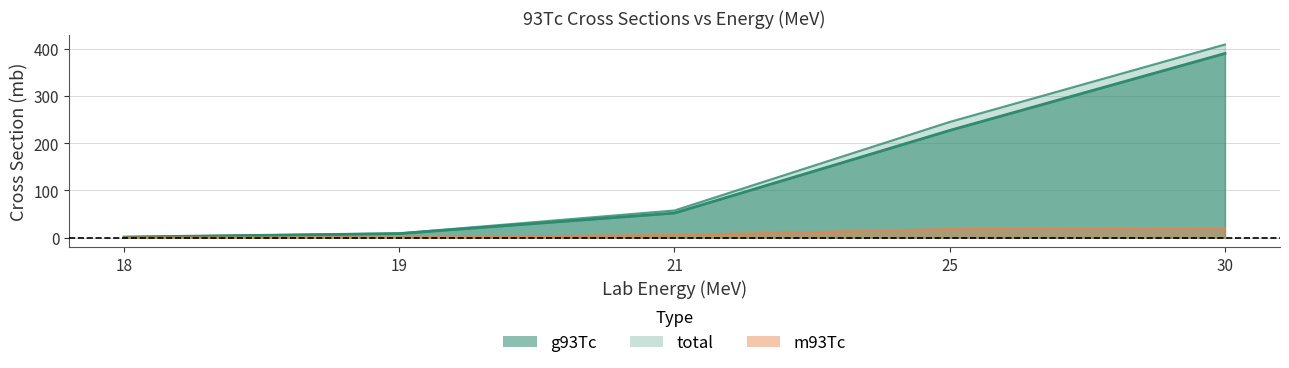

Rank the series at 25 from highest to lowest value.

total, g93Tc, m93Tc